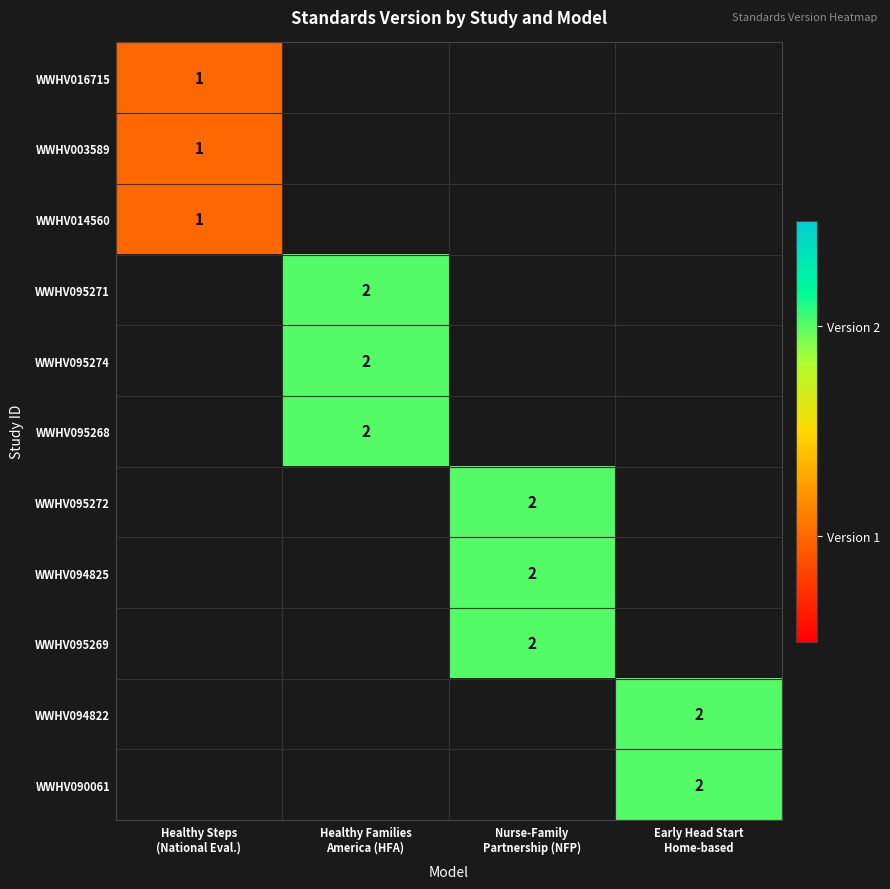

At which label is WWHV016715 closest to 1?

Healthy Steps (National Eval.)